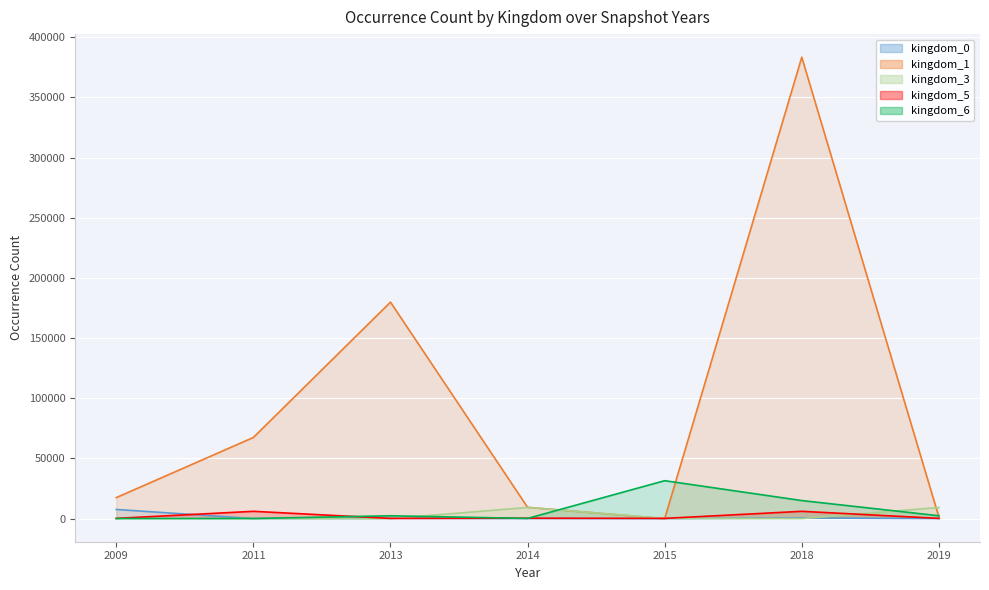

After their last crossing, which series has the higher values: kingdom_0 or kingdom_6?

kingdom_6